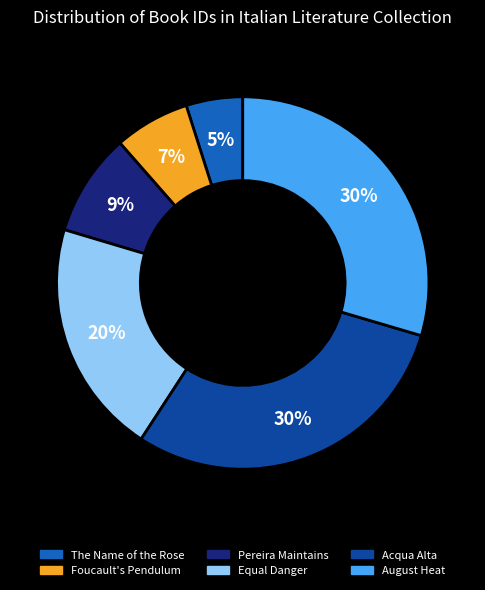

Does The Name of the Rose account for over 50% of the chart?

No